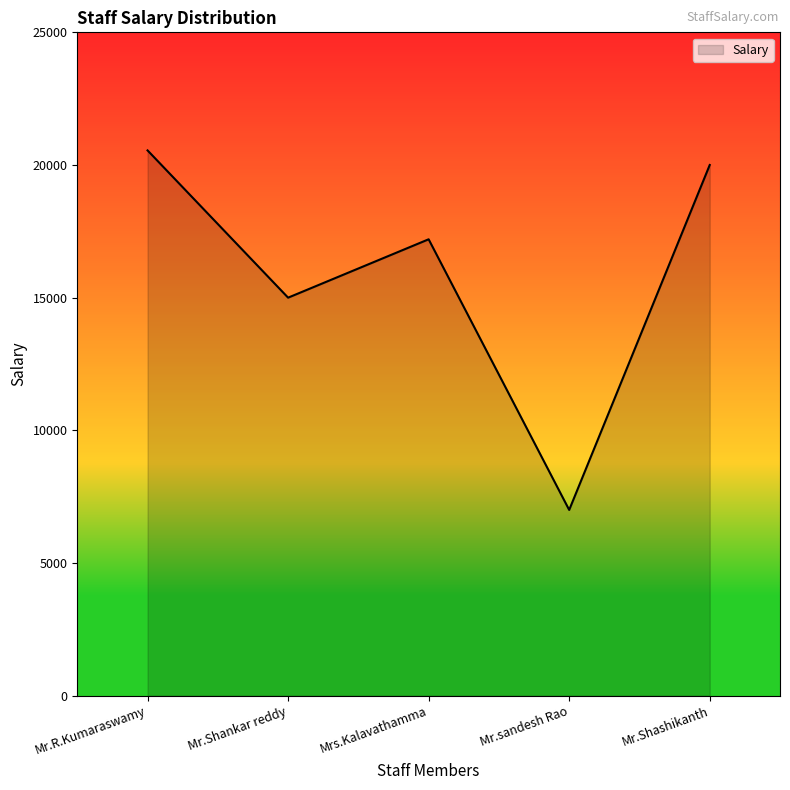

What is the approximate value at Mrs.Kalavathamma, to the nearest 10?

17200